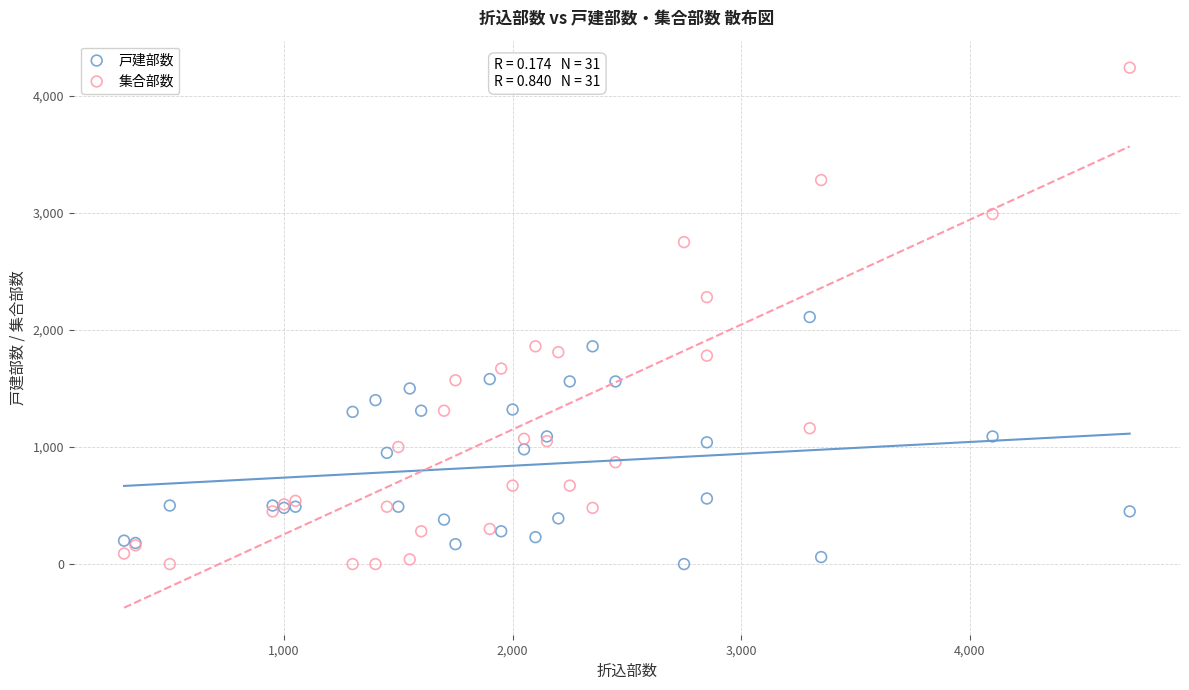

What is the X range (max minus min) for the scatter plot?

4400